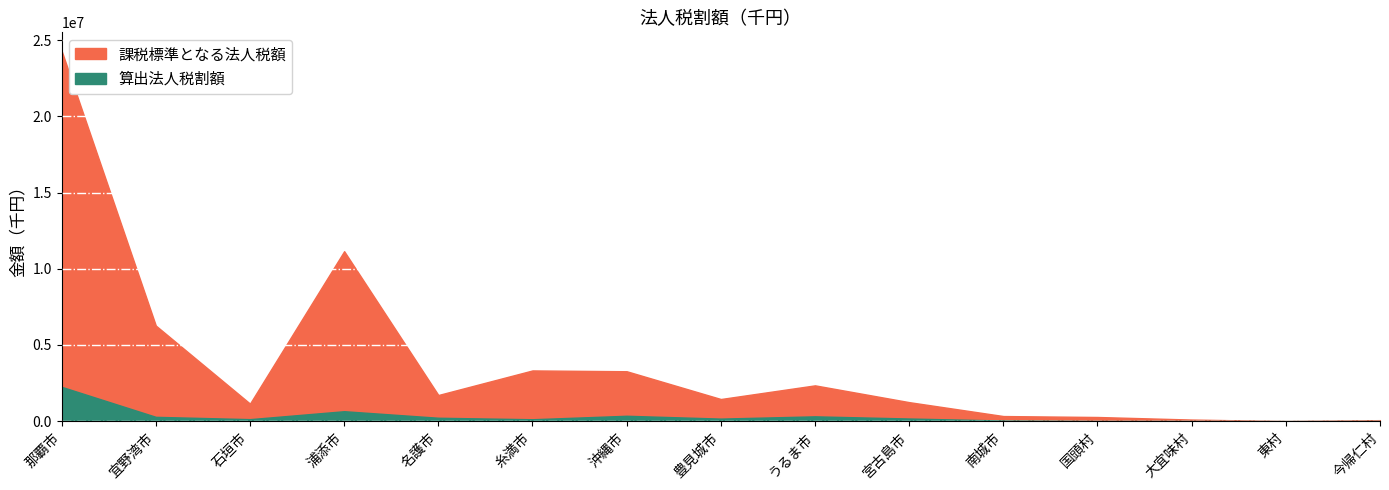

Count the number of data series in this chart.

2